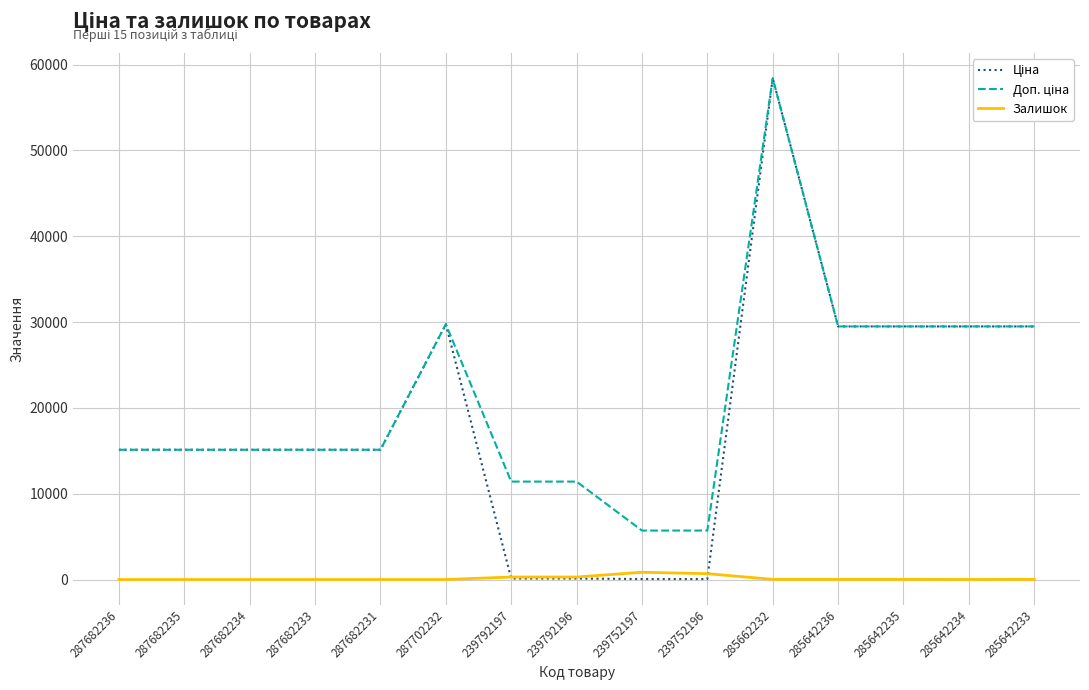

What is the total value across all series at 287682236?

30240.0